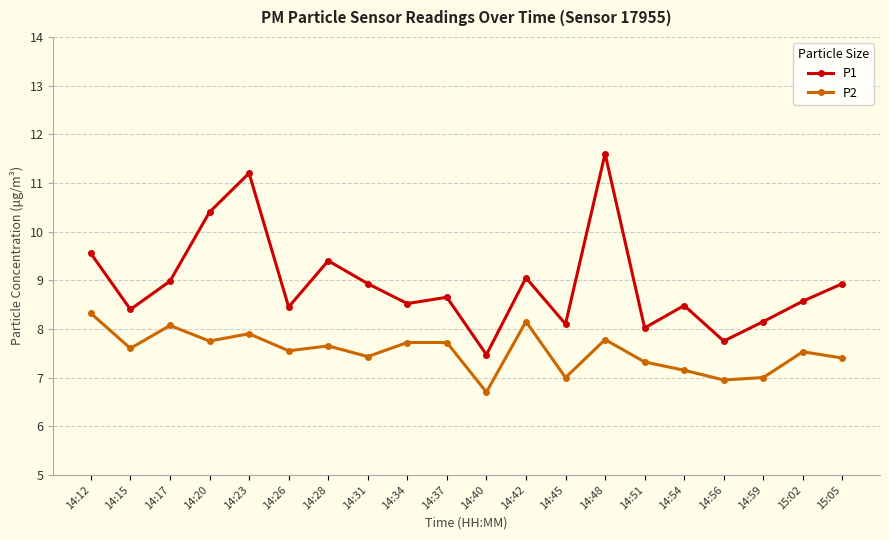

What is the minimum value shown in the chart?

6.7